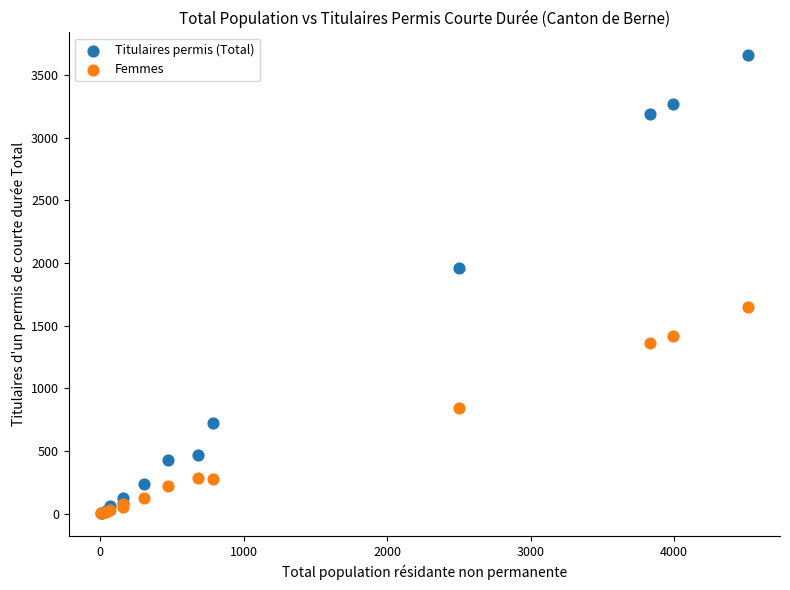

In the Titulaires permis (Total) series, what Y value is closest to 1832?

1965